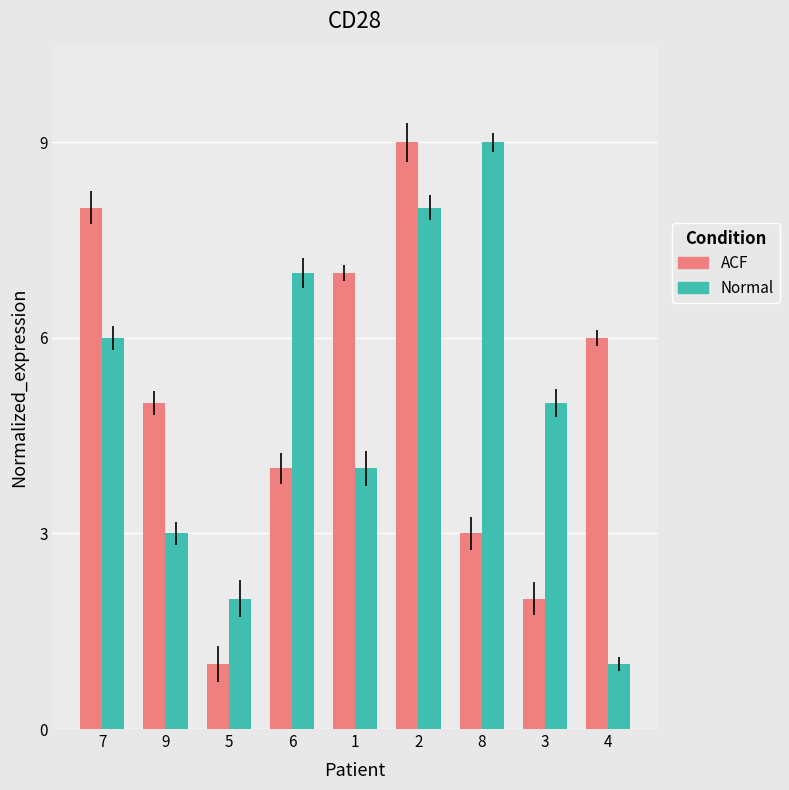

Which series changed the most between 7 and 6?

ACF